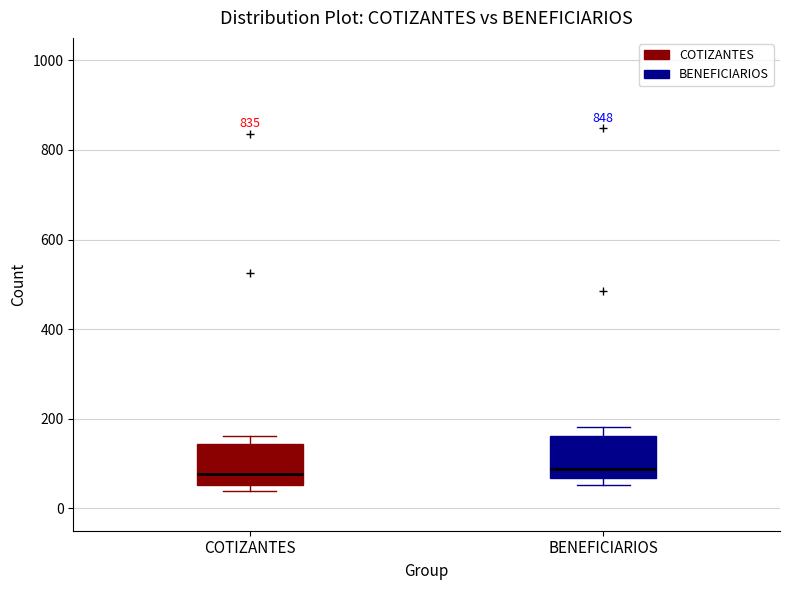

Where does the median line of the box for COTIZANTES sit on the y-axis? The values are not printed on the chart, so give them approximately, as read against the axis.

80